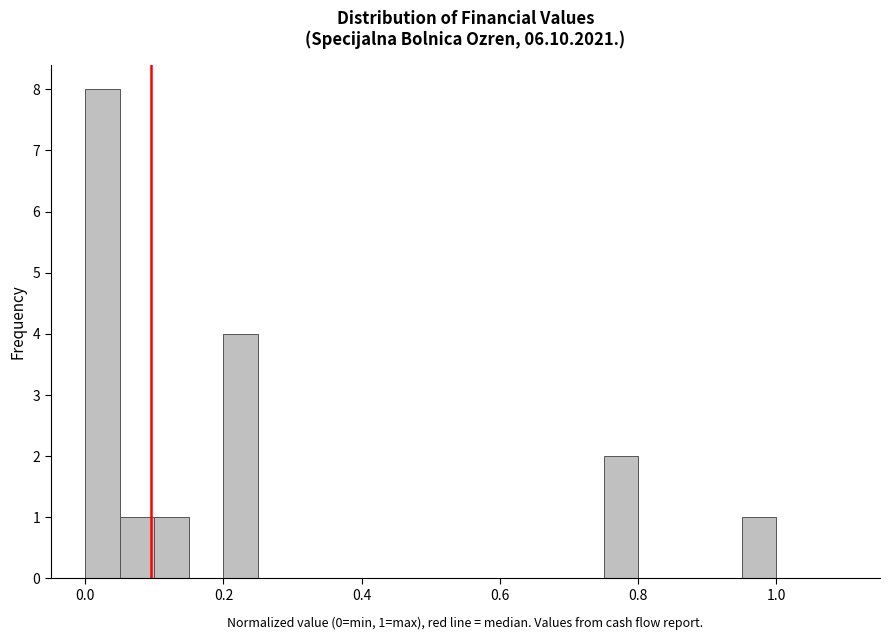

Read against the x-axis, roughly where is the centre of the tallest bar?

0.02